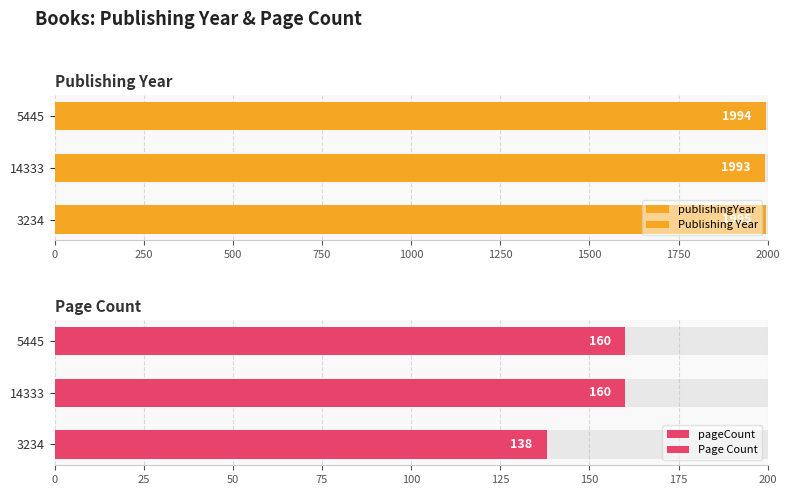

What is the greatest value displayed?

1995